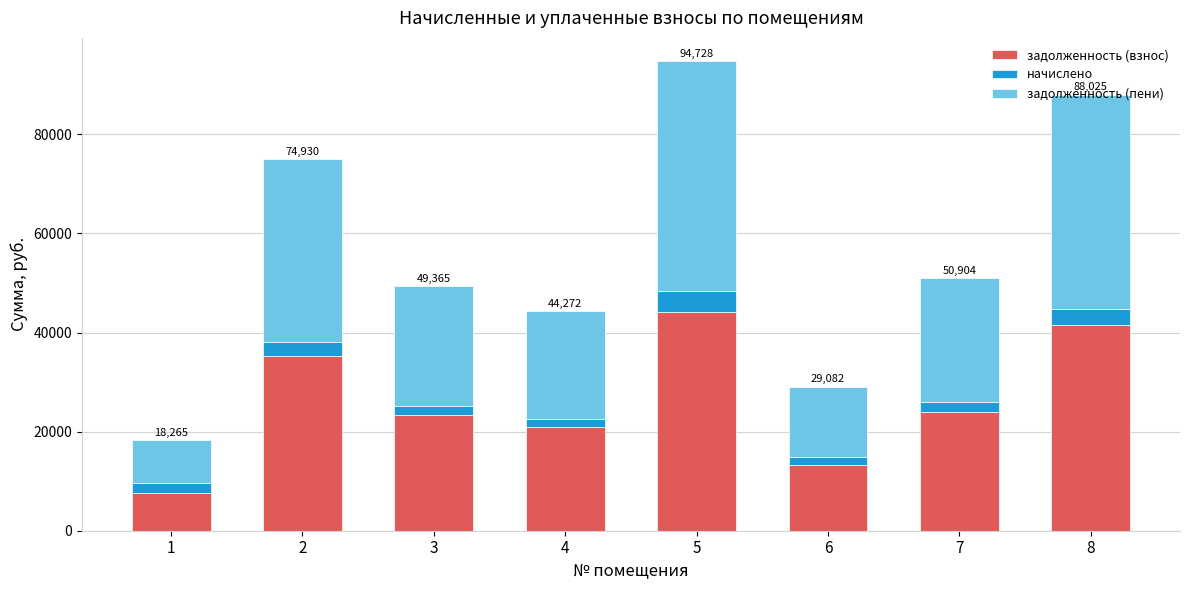

What is the difference between the maximum and minimum values in the задолженность (взнос) series?

36505.6